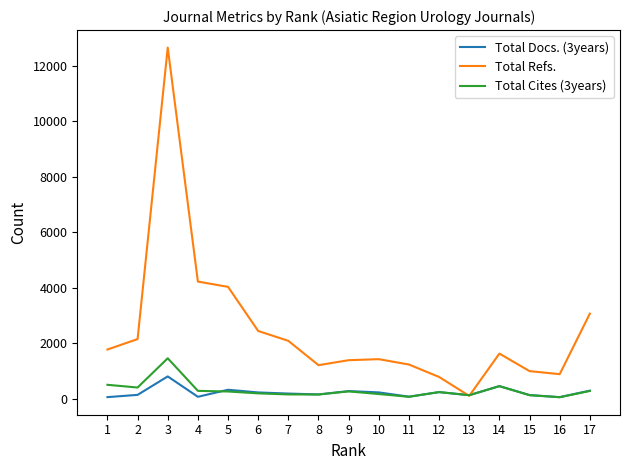

Which series ends up on top after the final intersection of Total Docs. (3years) and Total Refs.?

Total Refs.